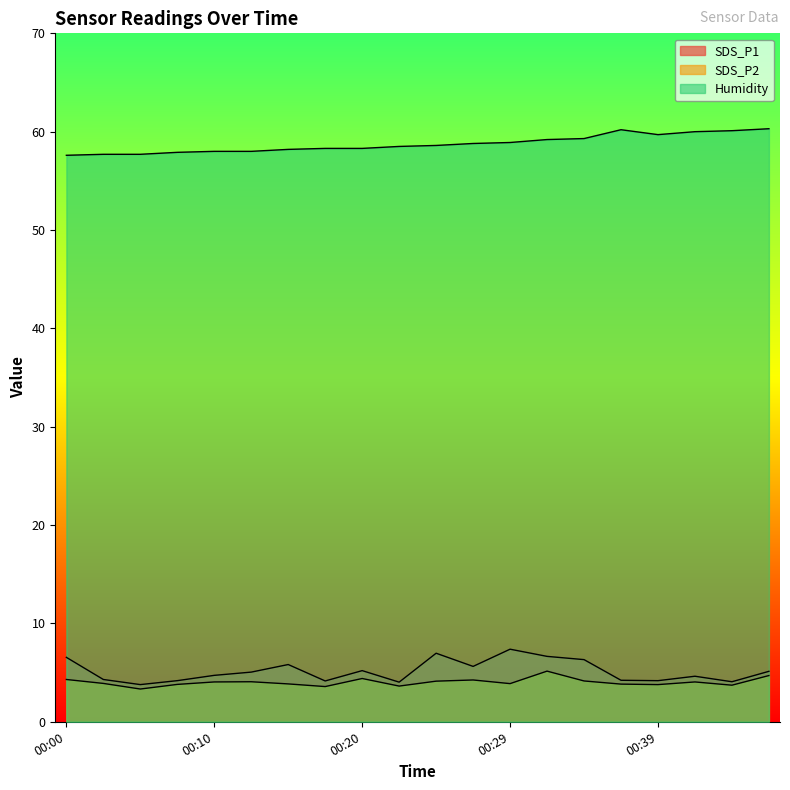

Where does the SDS_P2 series first go above 4?

00:00